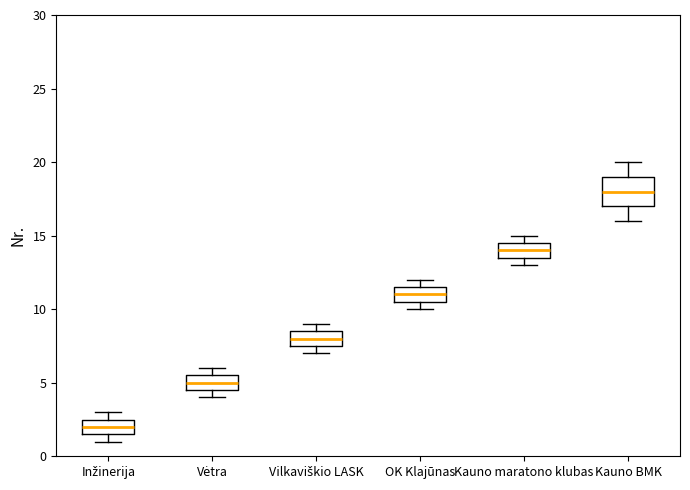

Reading left to right, transcribe this box plot: for each box, give where its median line is, the range the box spans, and where its two whiskers end, as read against the y-axis. The values are not printed on the chart, so give them approximately, as read against the axis.

Inžinerija: median 2.0, box 1.5 to 2.5, whiskers 1.0 to 3.0
Vėtra: median 5.0, box 4.5 to 5.5, whiskers 4.0 to 6.0
Vilkaviškio LASK: median 8.0, box 7.5 to 8.5, whiskers 7.0 to 9.0
OK Klajūnas: median 11.0, box 10.5 to 11.5, whiskers 10.0 to 12.0
Kauno maratono klubas: median 14.0, box 13.5 to 14.5, whiskers 13.0 to 15.0
Kauno BMK: median 18.0, box 17.0 to 19.0, whiskers 16.0 to 20.0